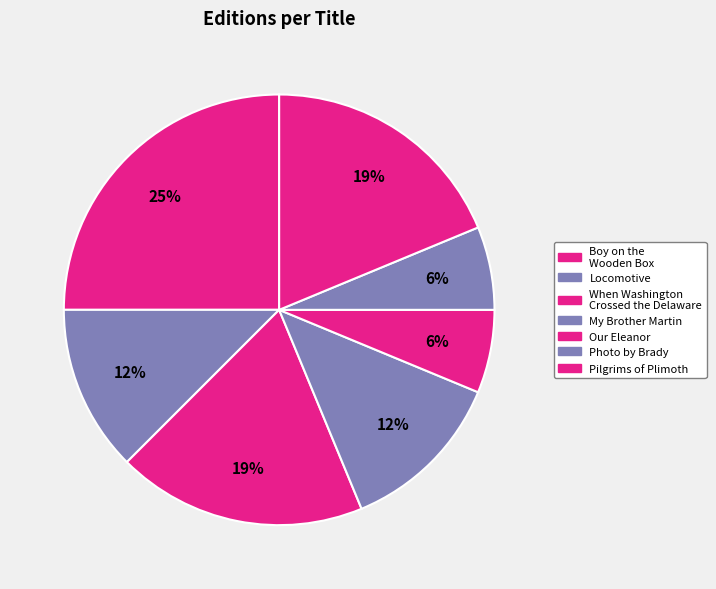

Which slice is the largest?

Boy on the Wooden Box